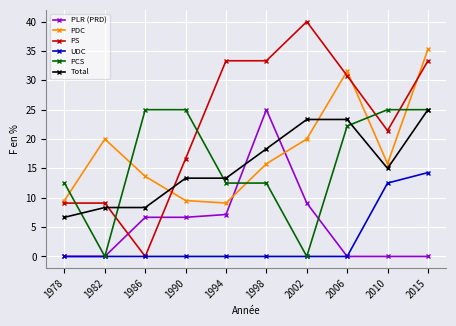

Where do PCS and Total first cross each other?

1978 and 1982